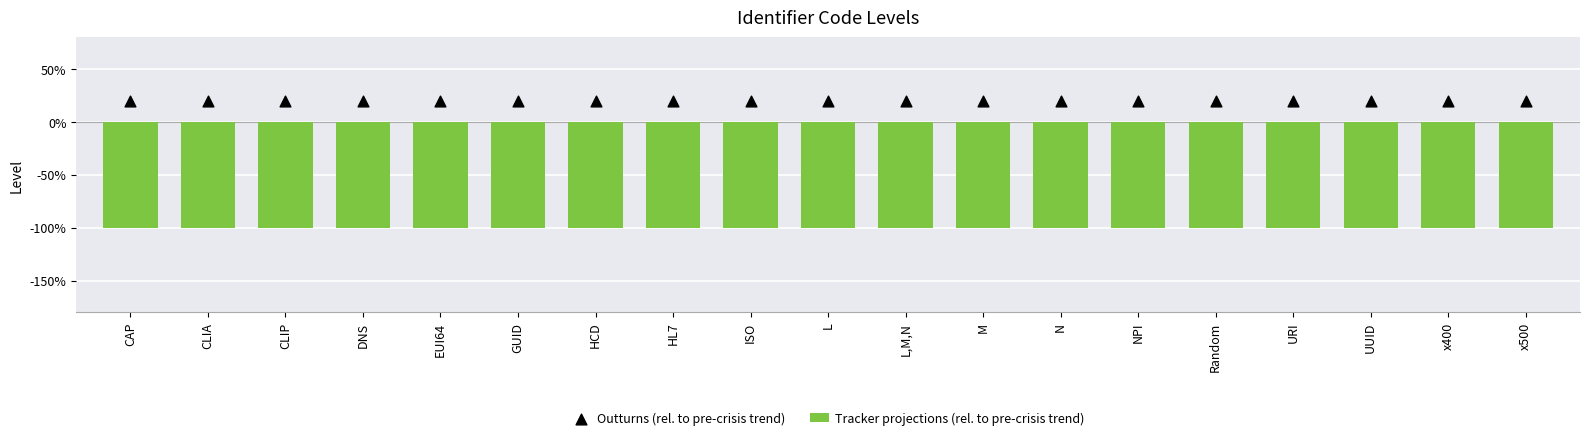

Which series contains the lowest Y value?

Tracker projections (rel. to pre-crisis trend)